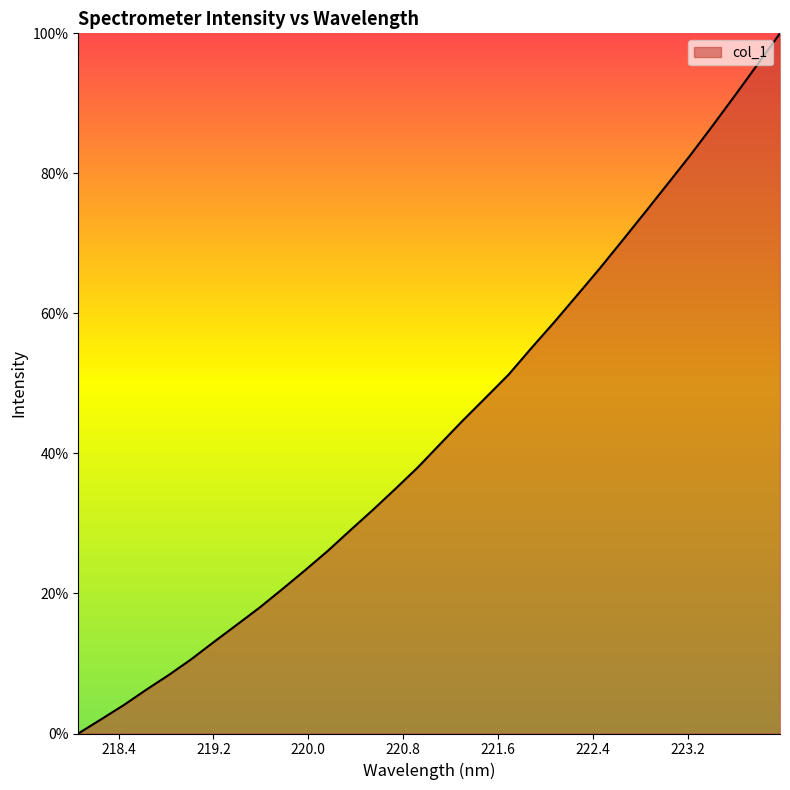

What is the difference between the maximum and minimum values?

100.0